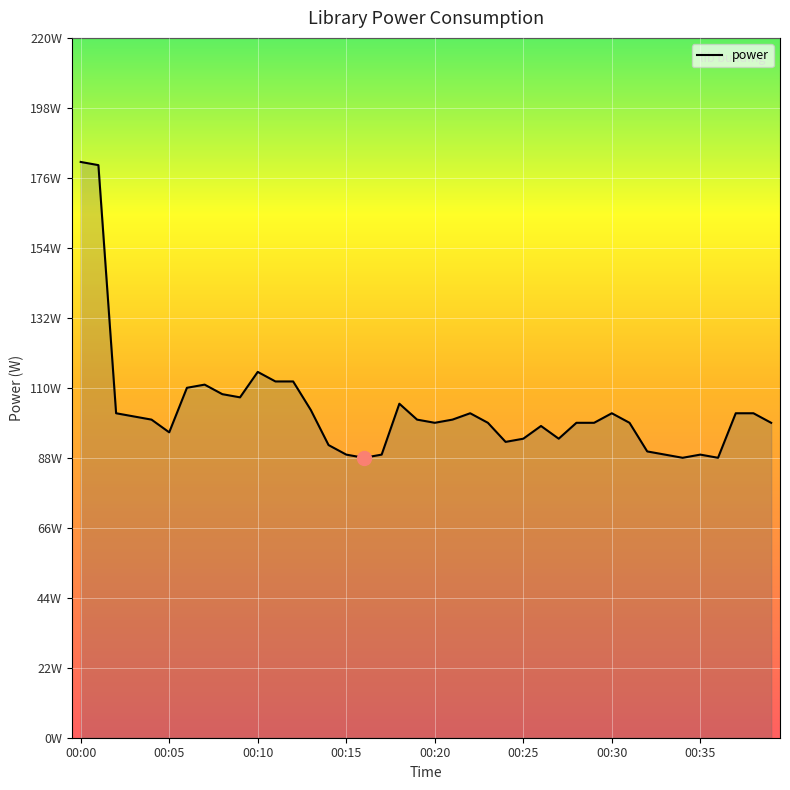

What is the greatest value displayed?

181